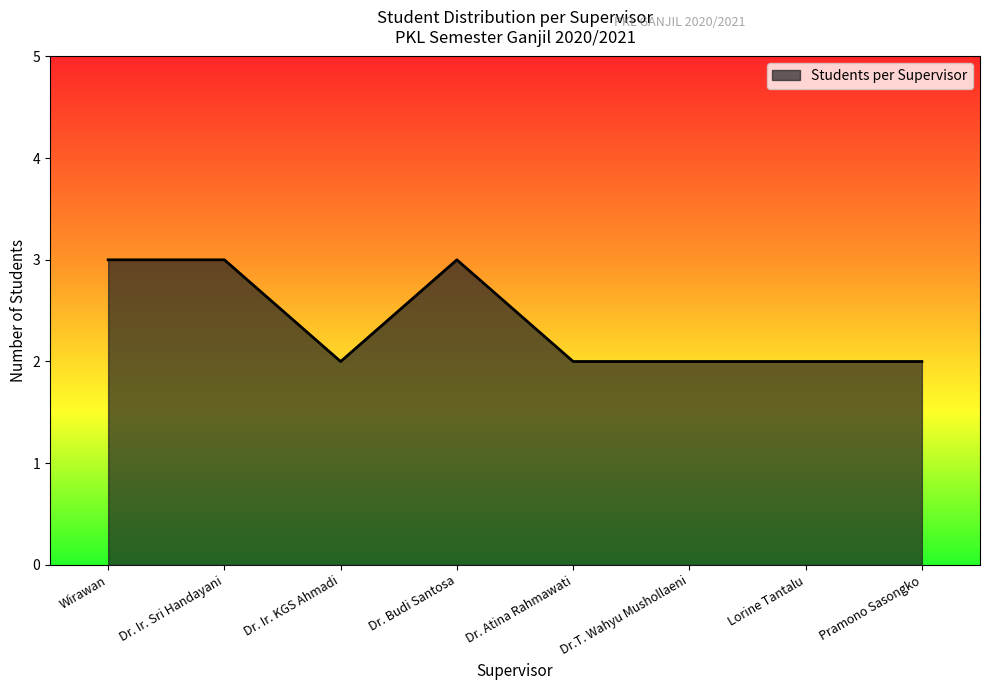

Where is the first local minimum?

Dr. Ir. KGS Ahmadi